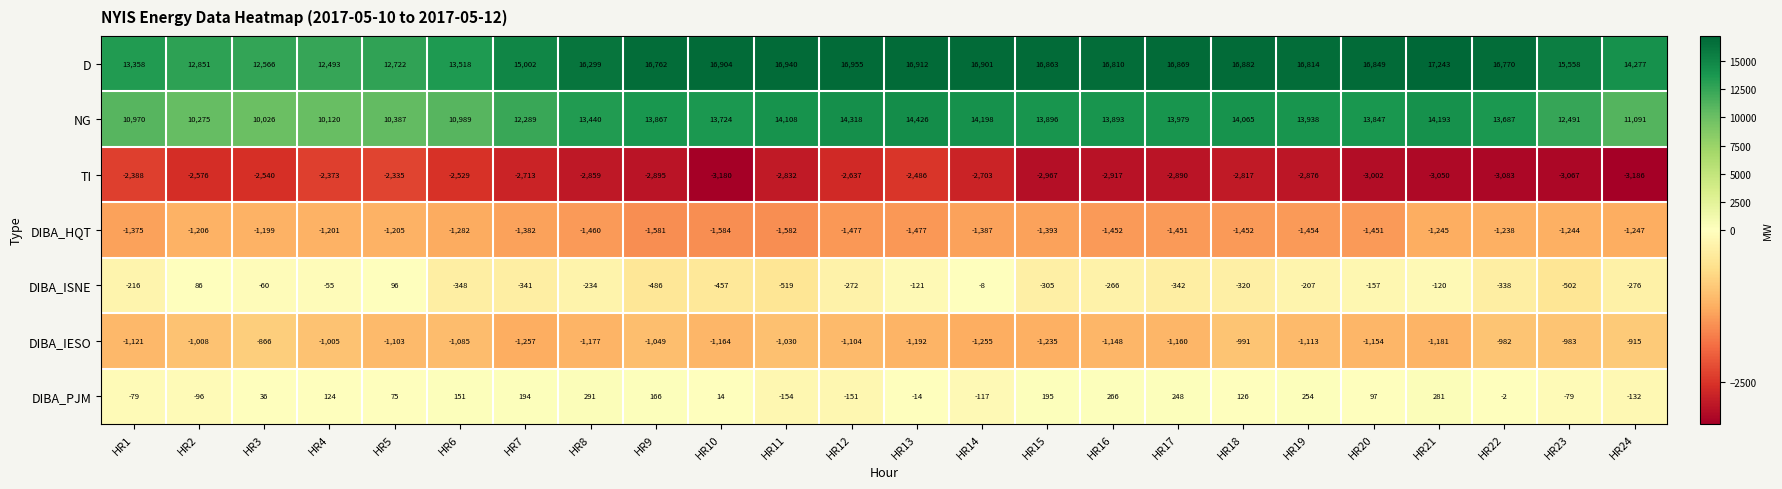

What is the difference between the maximum and second lowest values in the DIBA_IESO series?

389